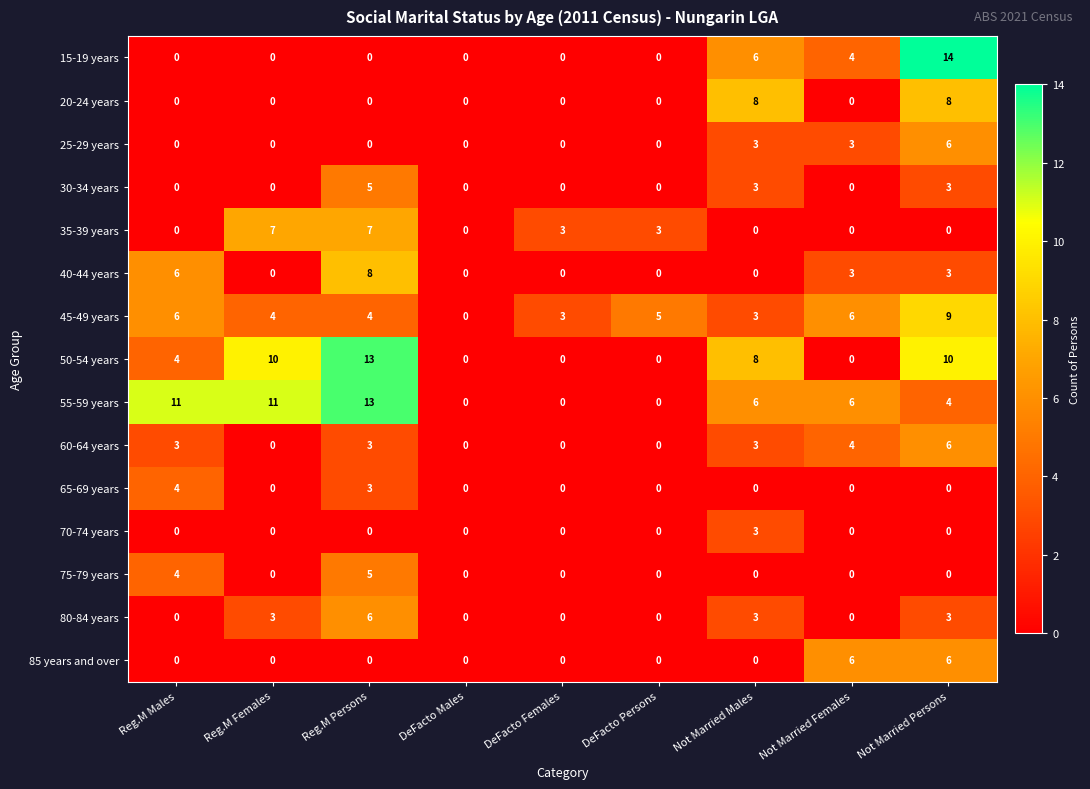

At which category is the sum across all series the highest?

Not Married Persons